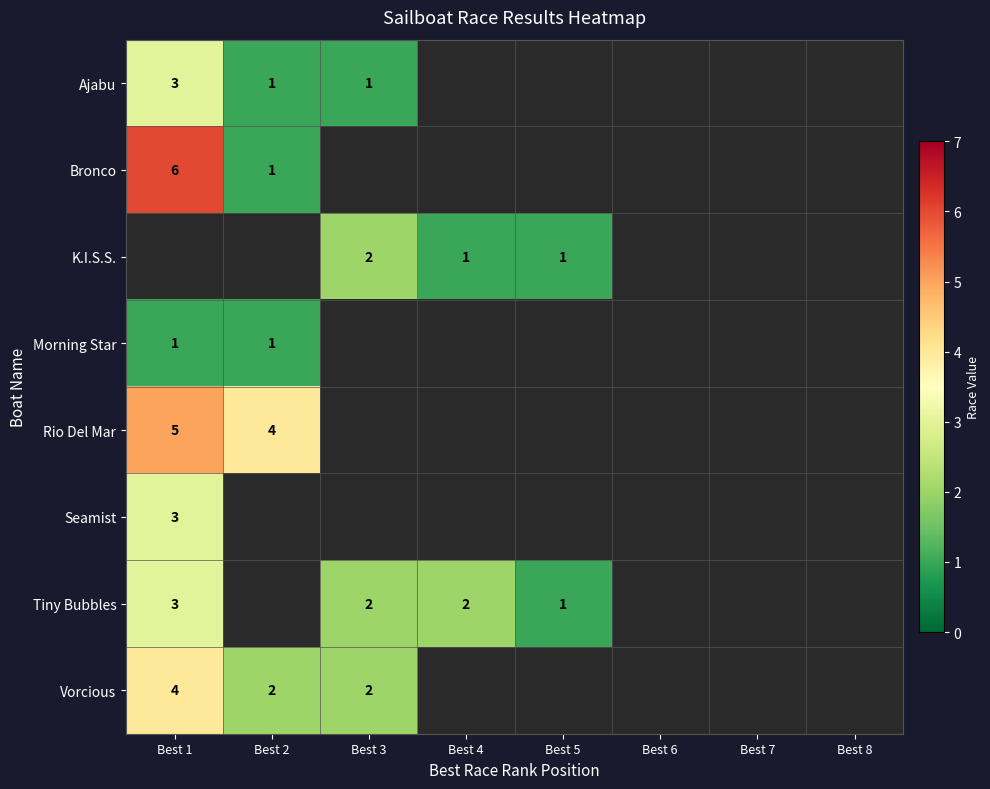

What is the difference between the Bronco values at Best 2 and Best 1?

5